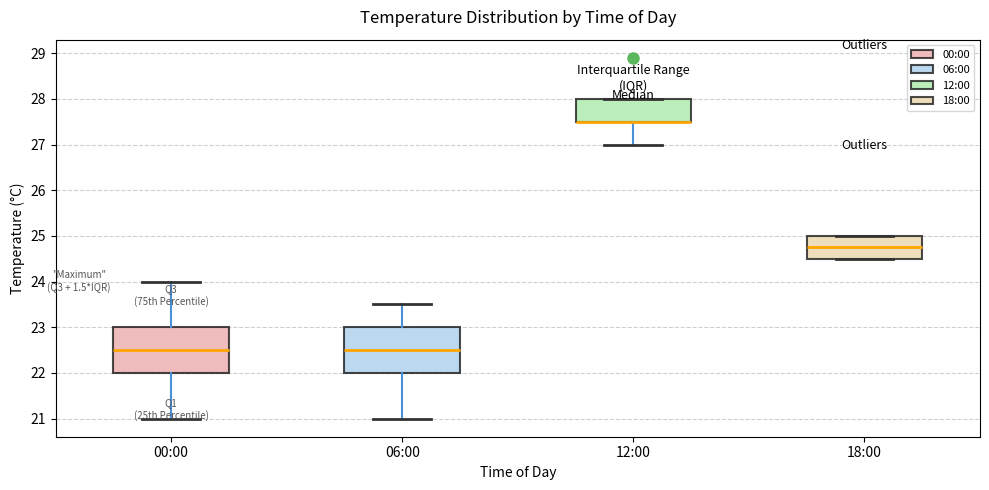

Reading left to right, read every box against the y-axis: the position of its median line, the range the box covers, and the ends of its whiskers. The values are not printed on the chart, so give them approximately, as read against the axis.

00:00: median 22.5, box 22.0 to 23.0, whiskers 21.0 to 24.0
06:00: median 22.5, box 22.0 to 23.0, whiskers 21.0 to 23.5
12:00: median 27.5 (drawn on the box's lower edge), box 27.5 to 28.0, whiskers 27.0 to 28.0
18:00: median 24.8, box 24.5 to 25.0, whiskers 24.5 to 25.0